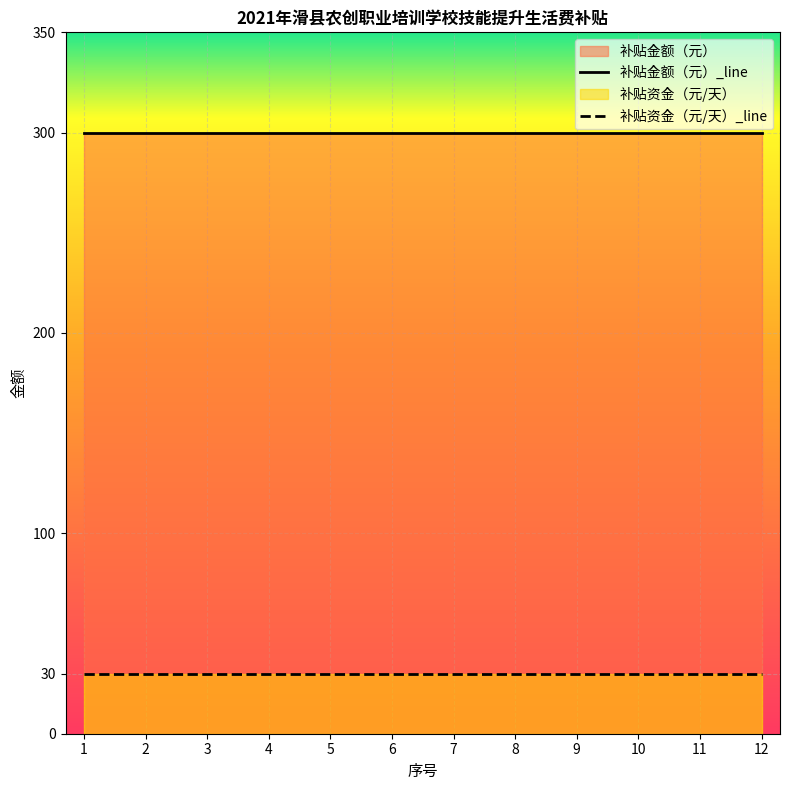

Which series changed the most between 7 and 11?

补贴资金（元/天）